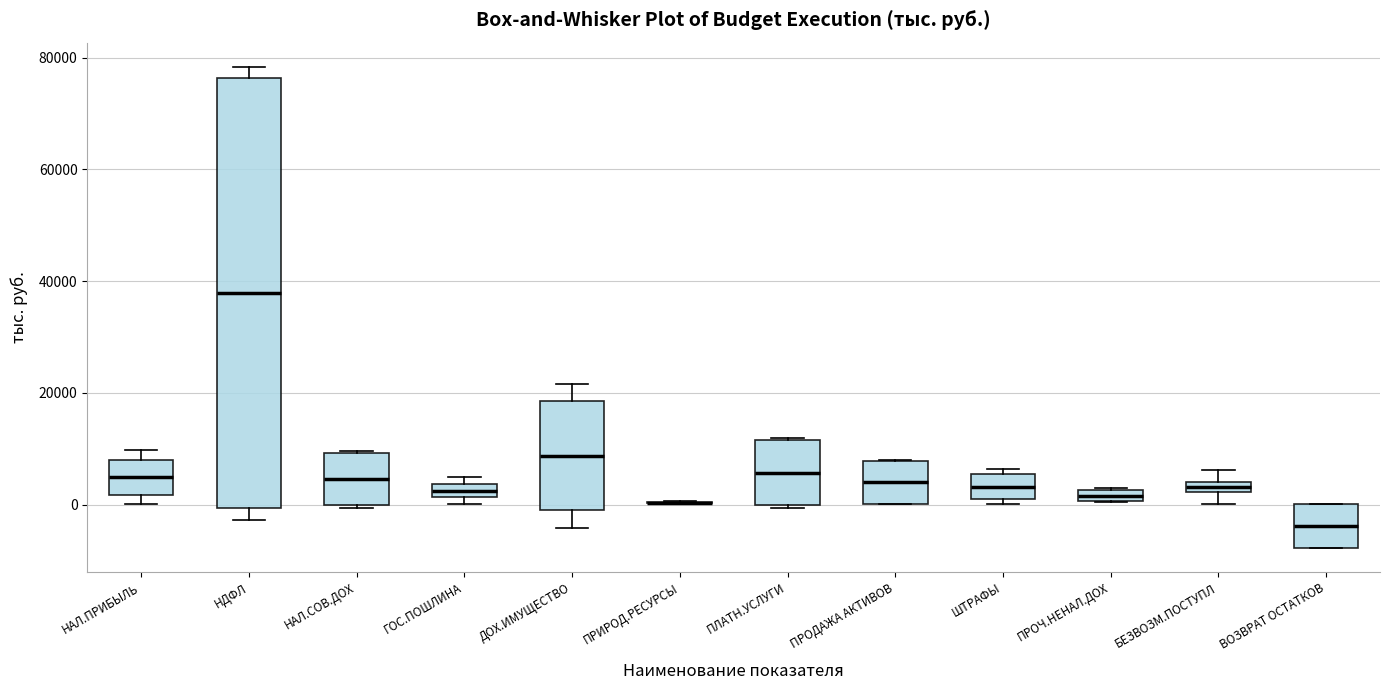

Comparing the boxes themselves (not the whiskers), which one is the tallest?

НДФЛ